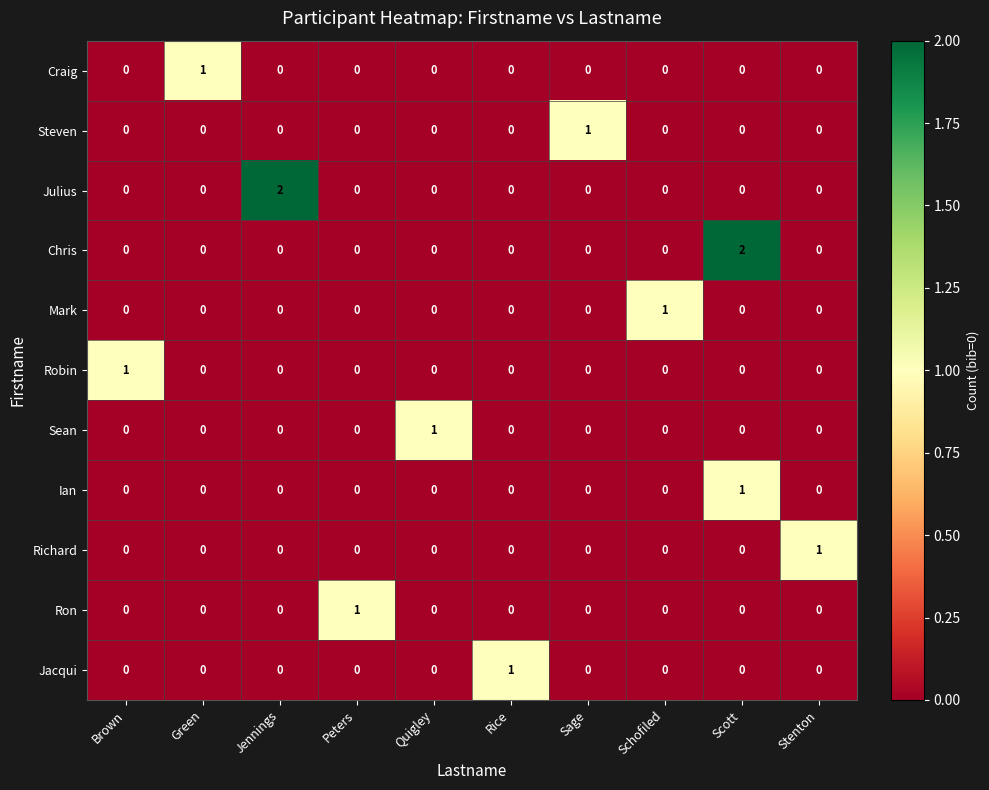

Count the number of data series in this chart.

11